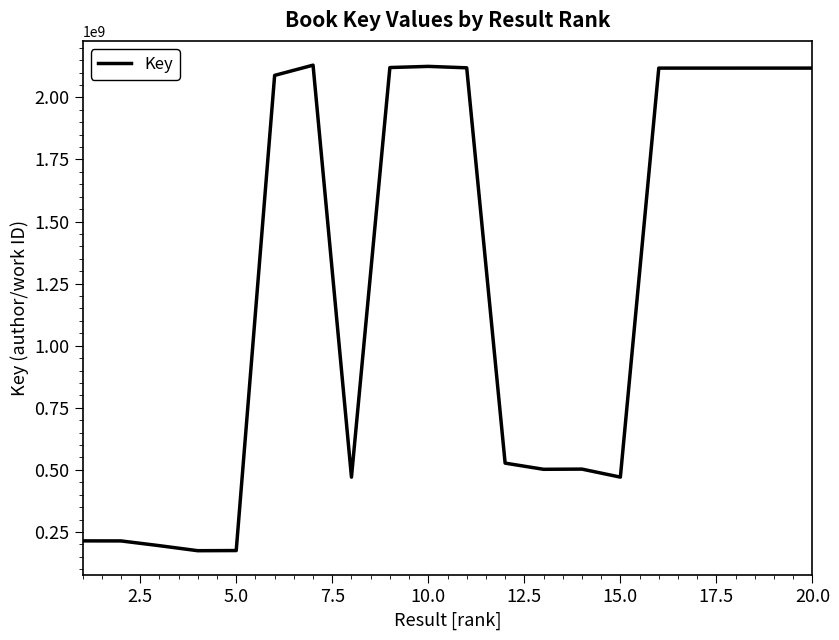

What is the minimum value shown in the chart?

174680671